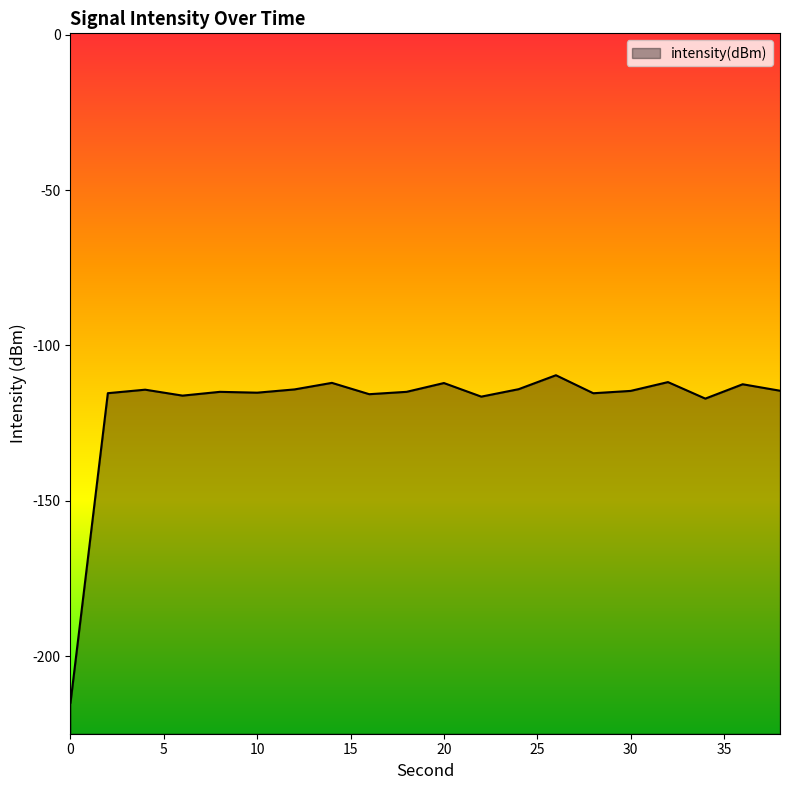

Between 38 and 26, which is larger?

26